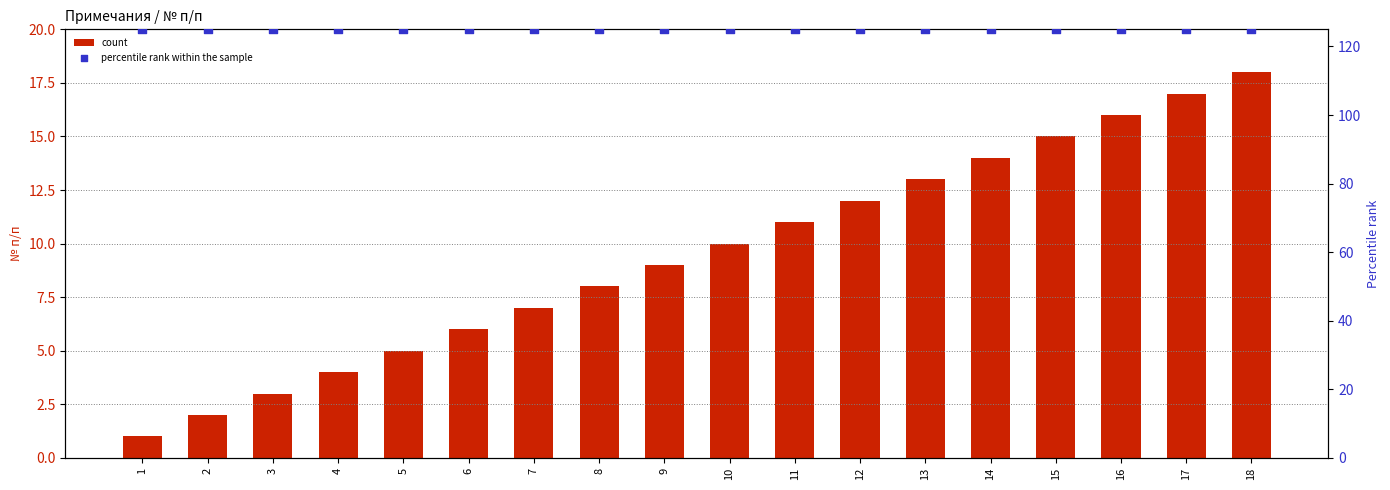

Which series reaches the minimum Y coordinate?

count